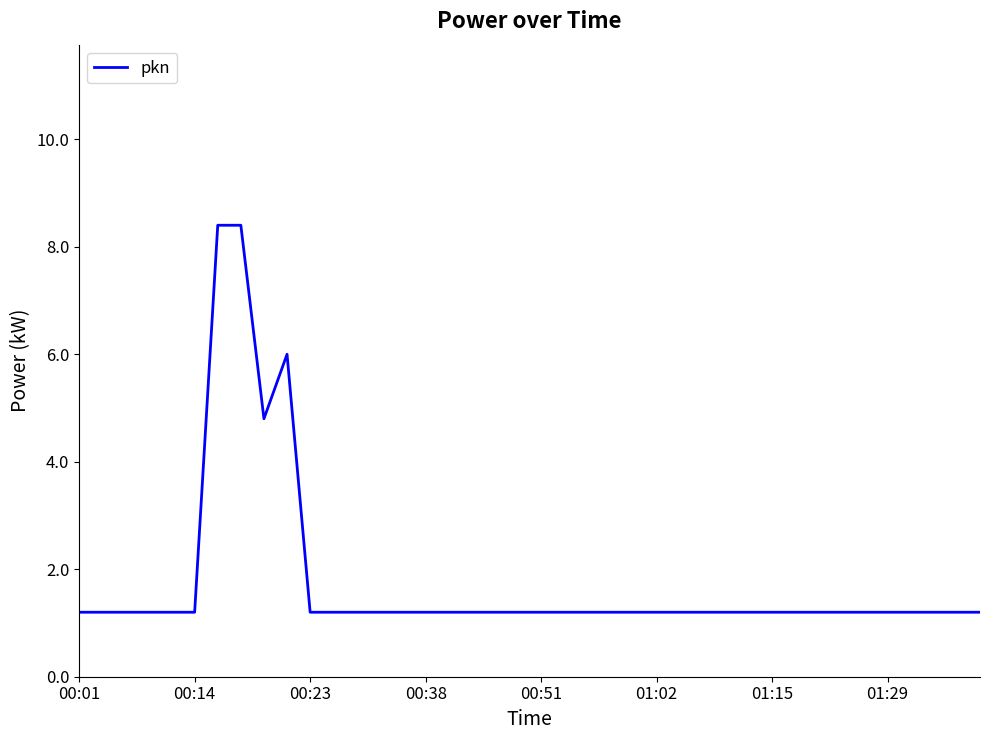

What is the smallest value displayed?

1.2